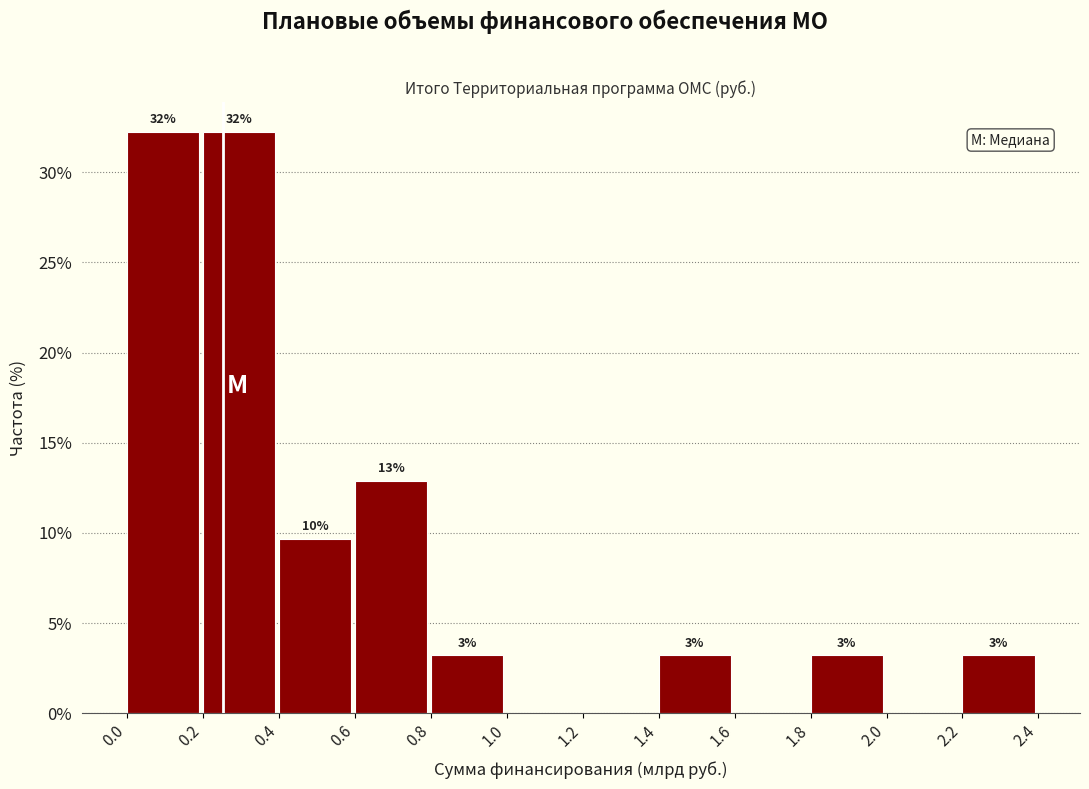

Are the bars horizontal?

No